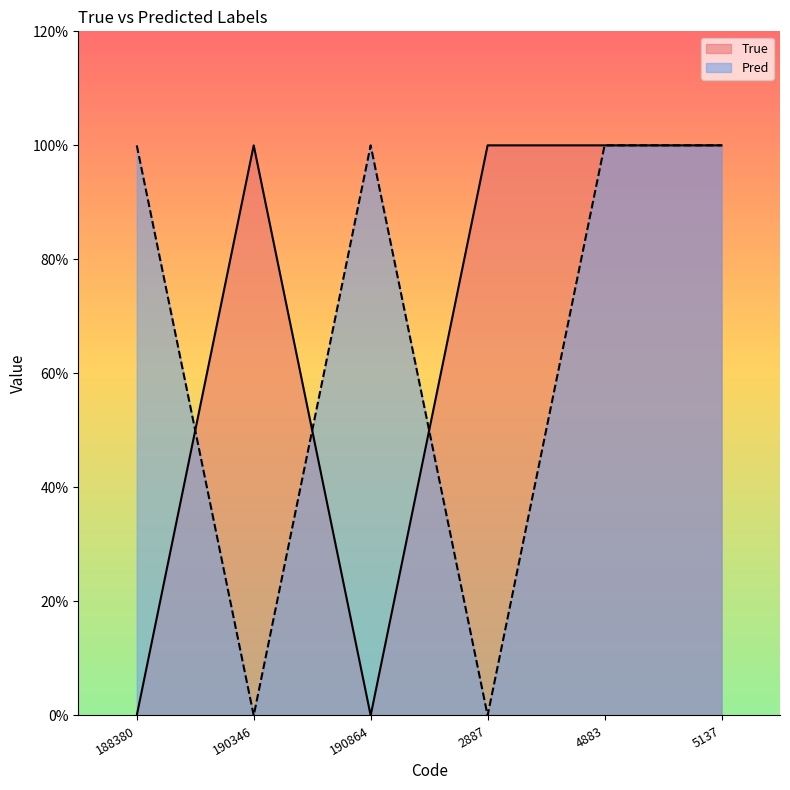

How many categories are shown in the chart?

6